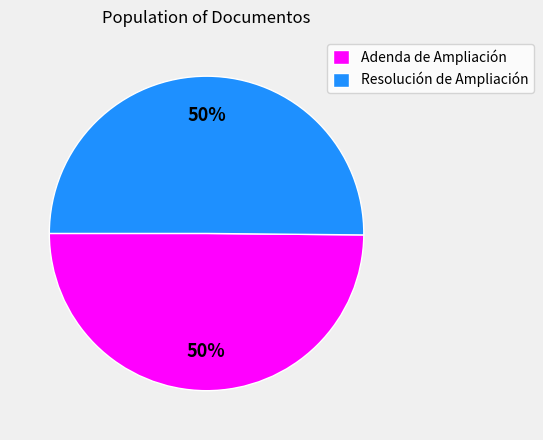

To the nearest percent, what is the average slice percentage?

50%